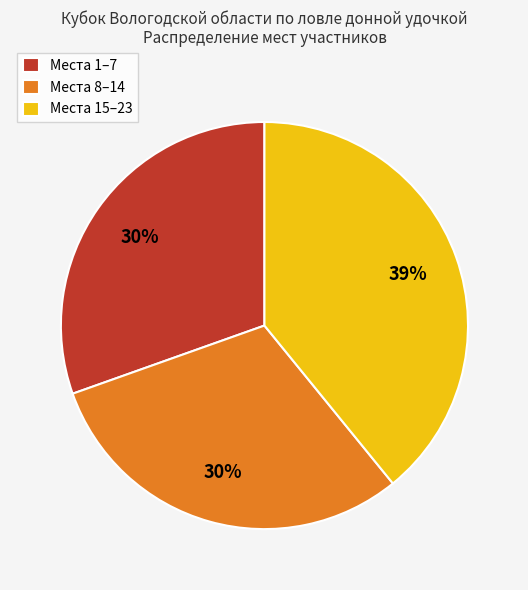

How many segments does this pie chart have?

3